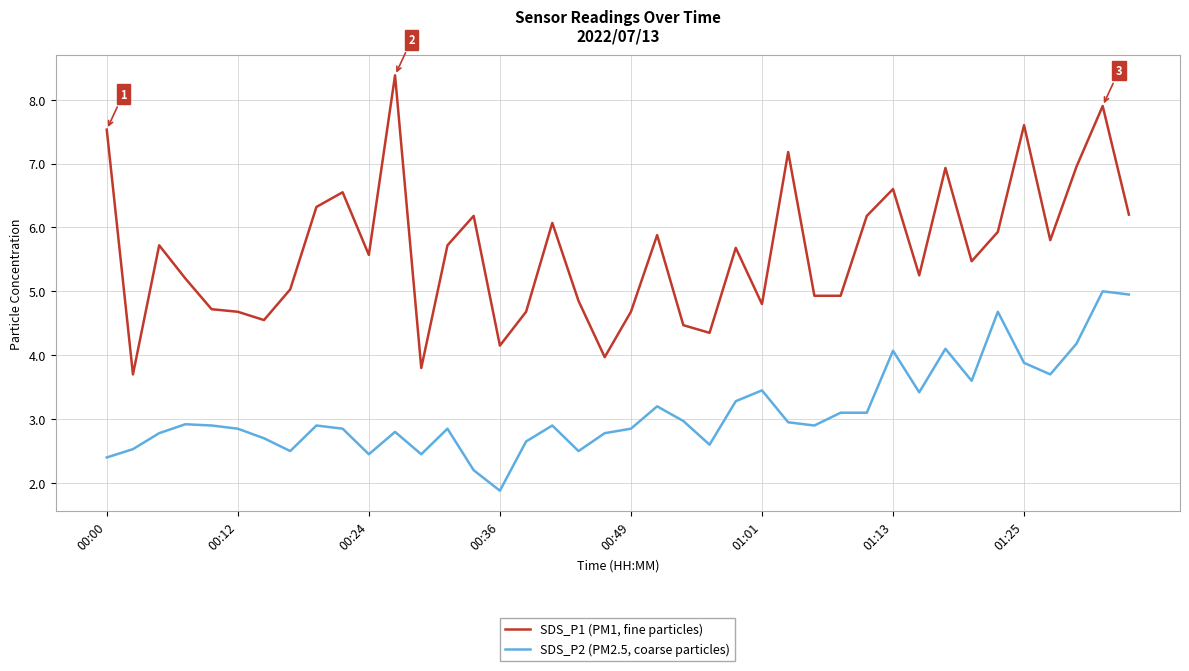

What is the maximum value shown in the chart?

8.4